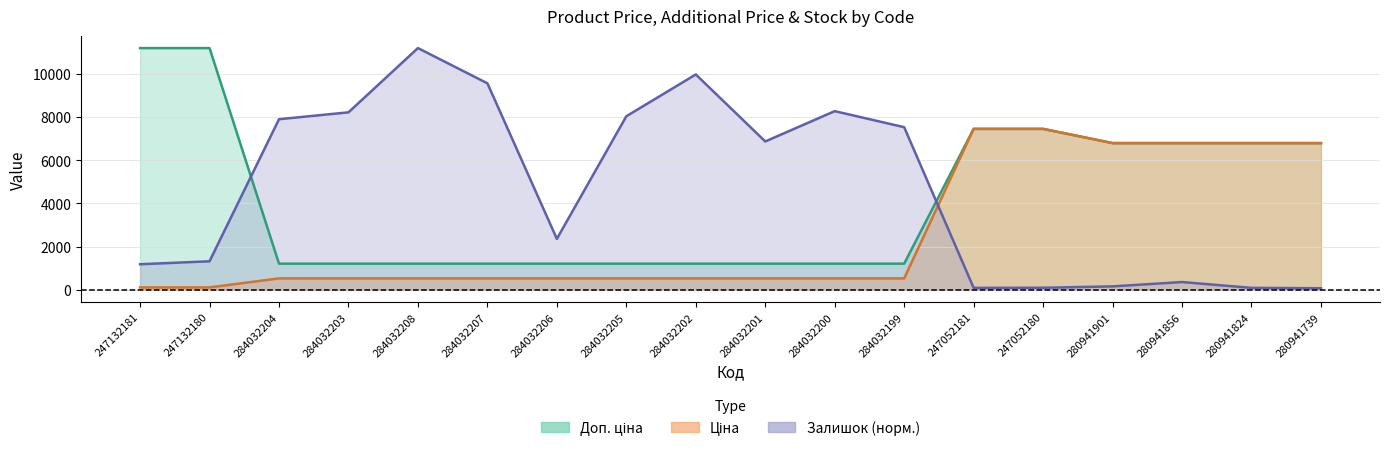

What is the label of the 3rd point from the left?

284032204